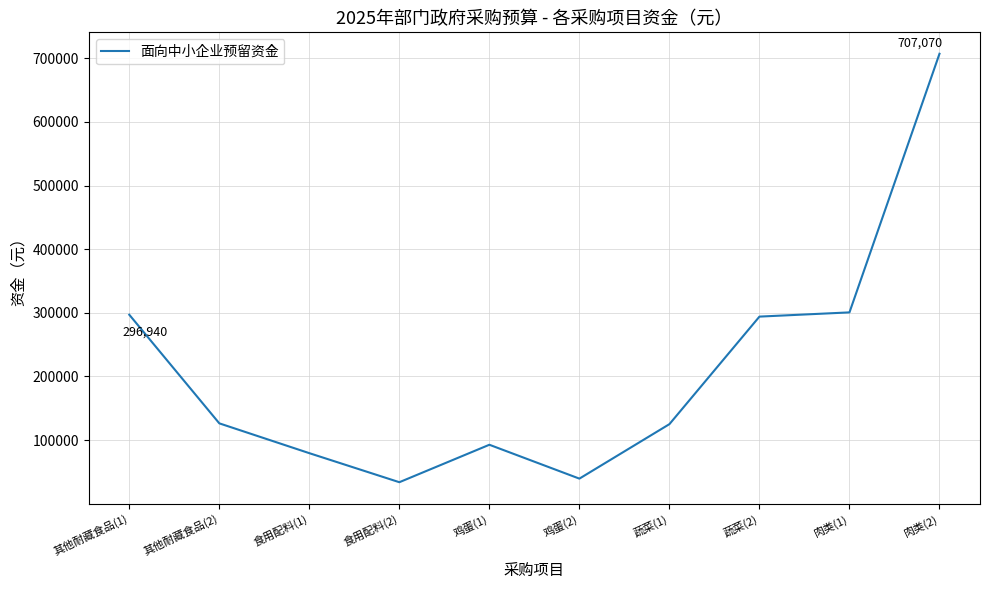

What is the difference between the maximum and minimum values?

673320